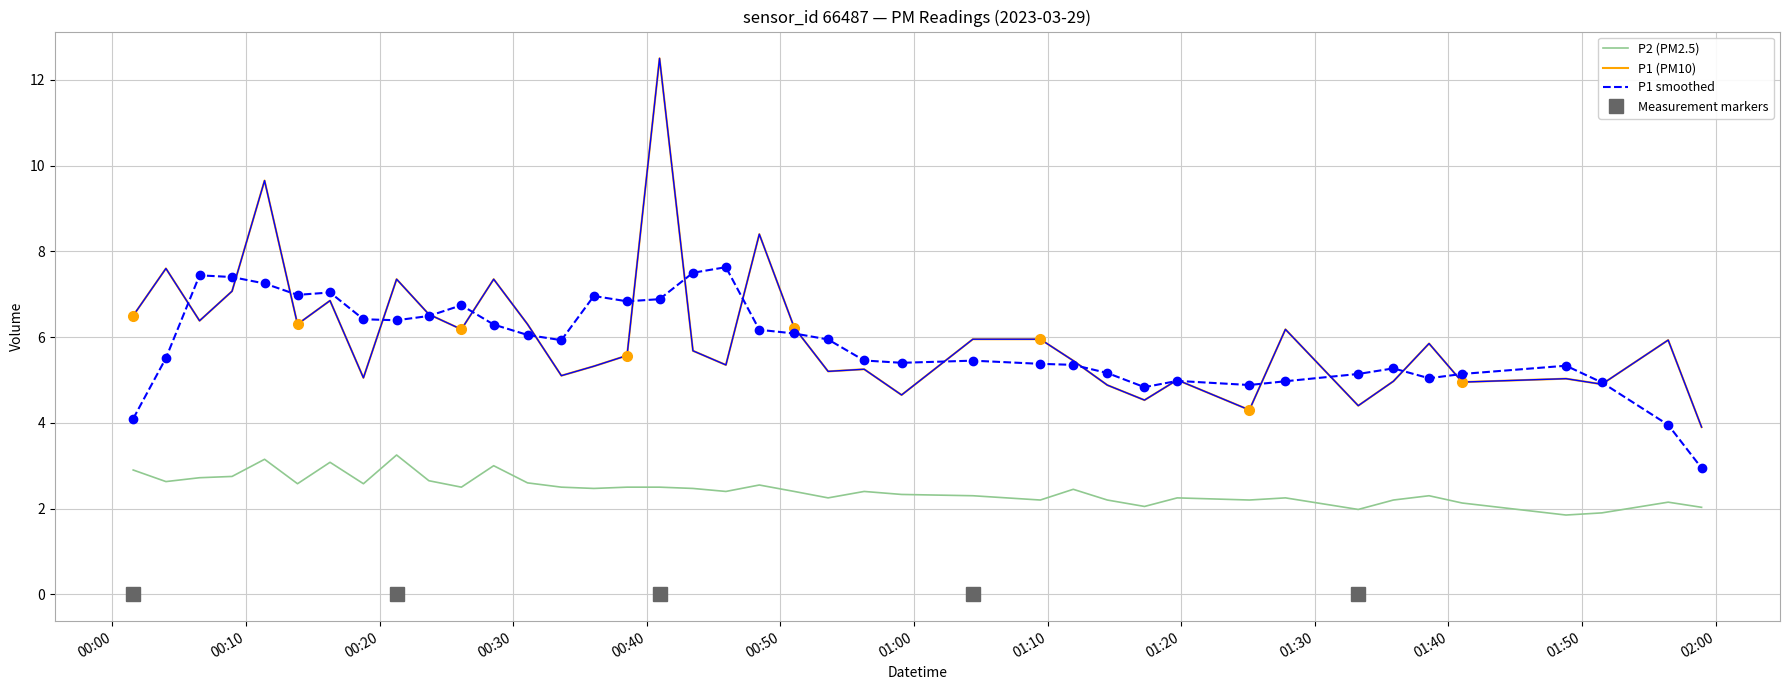

What is the average value of the P2 series?

2.4